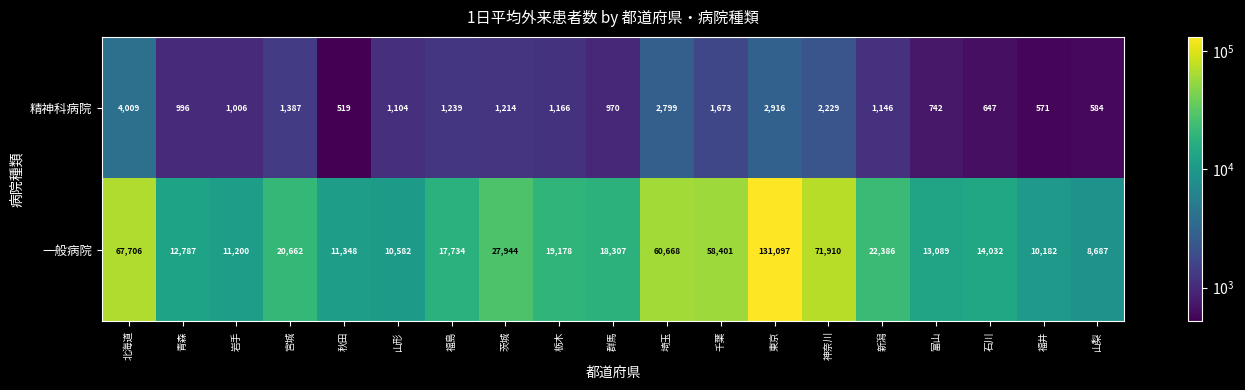

Which label corresponds to the smallest value in the chart?

秋田